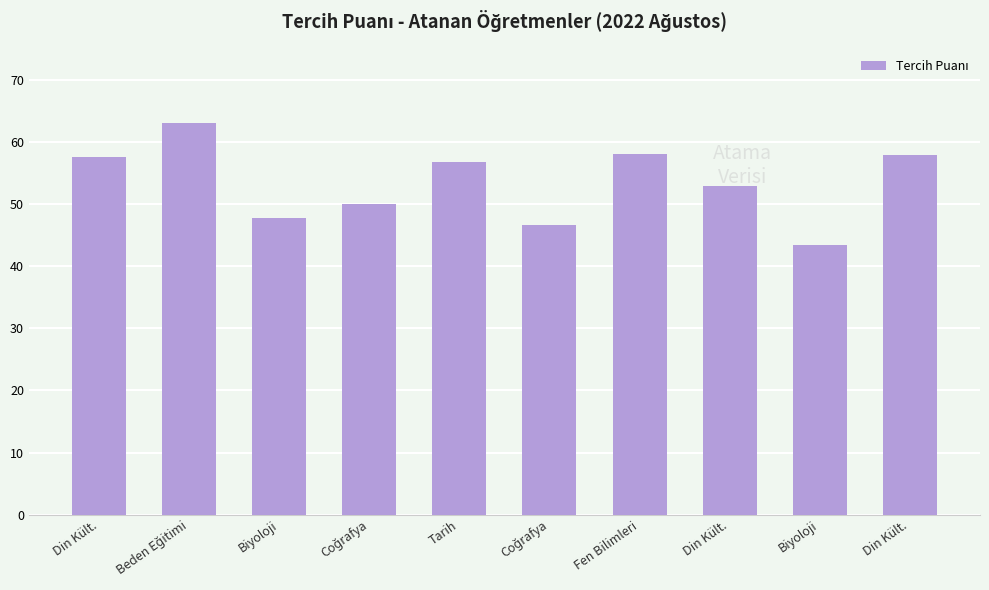

Which label corresponds to the largest value in the chart?

Beden Eğitimi